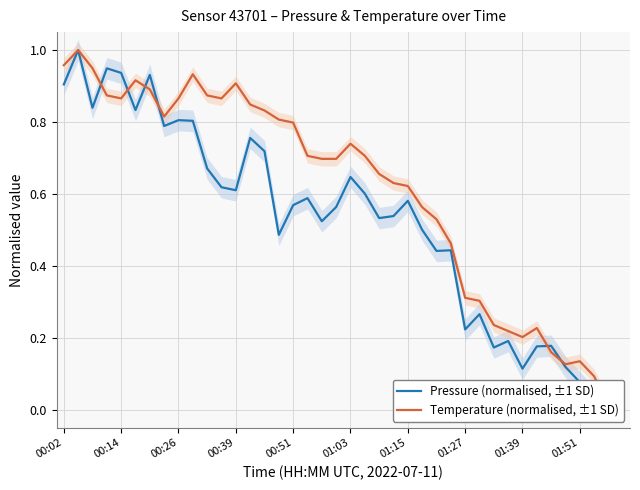

Rank the series by their maximum value, from highest to lowest.

Pressure (normalised, ±1 SD), Temperature (normalised, ±1 SD)